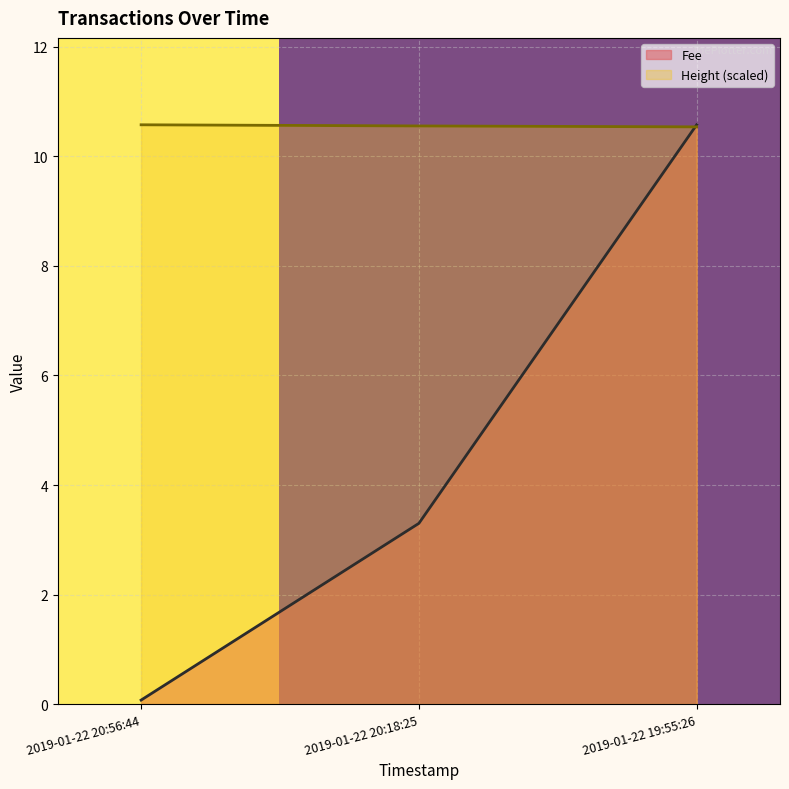

Where does the Fee series first go above 3?

2019-01-22 20:18:25